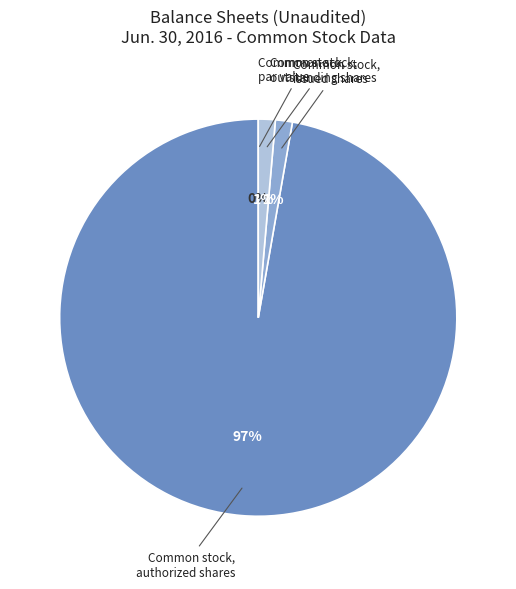

How many slices are in this pie chart?

4